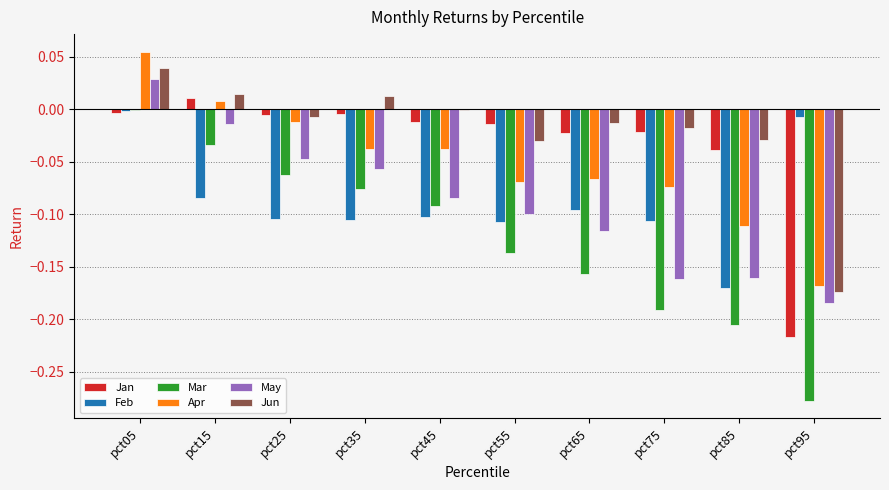

At which label is May closest to 0?

pct15